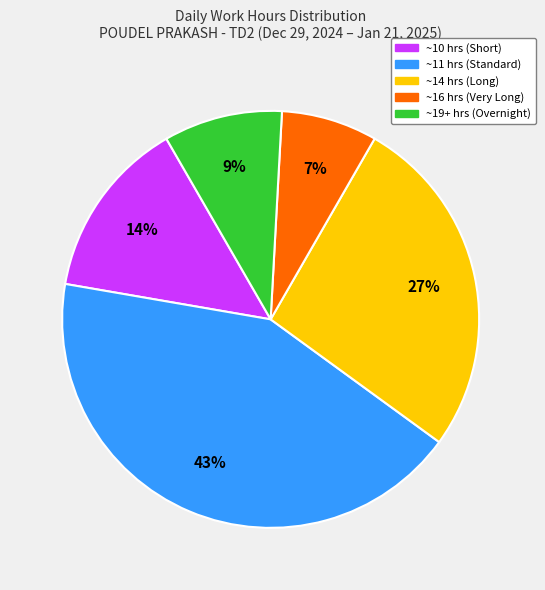

How many slices are in this pie chart?

5